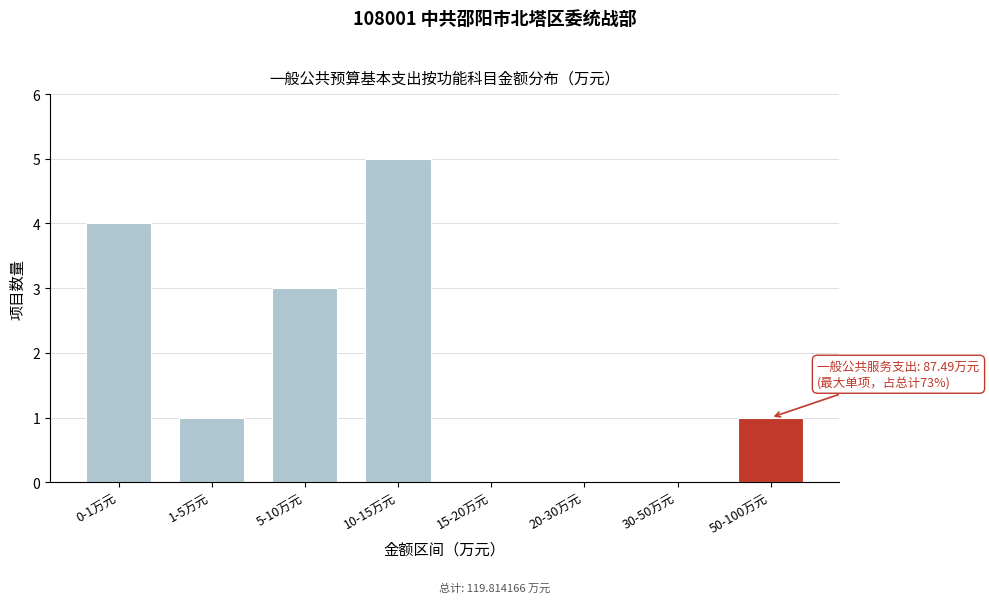

Reading right to left, transcribe all the data shown in this chart.

50-100万元=1	30-50万元=0	20-30万元=0	15-20万元=0	10-15万元=5	5-10万元=3	1-5万元=1	0-1万元=4